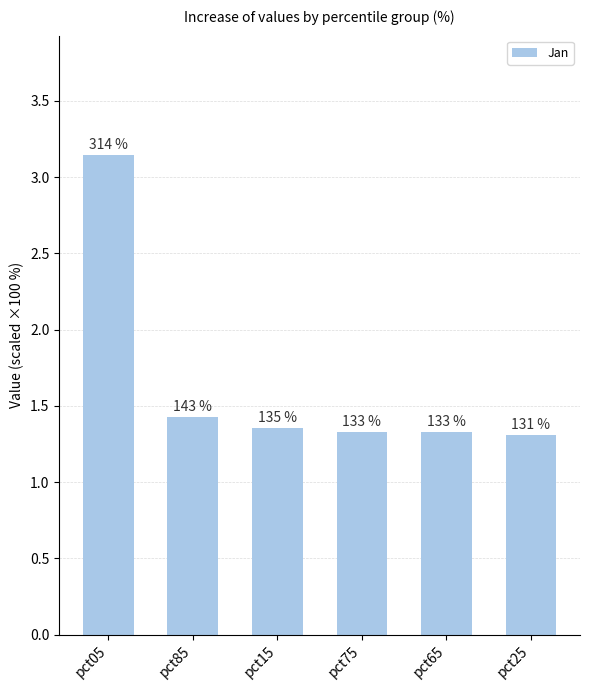

At which category does the chart reach its minimum across all series?

pct25